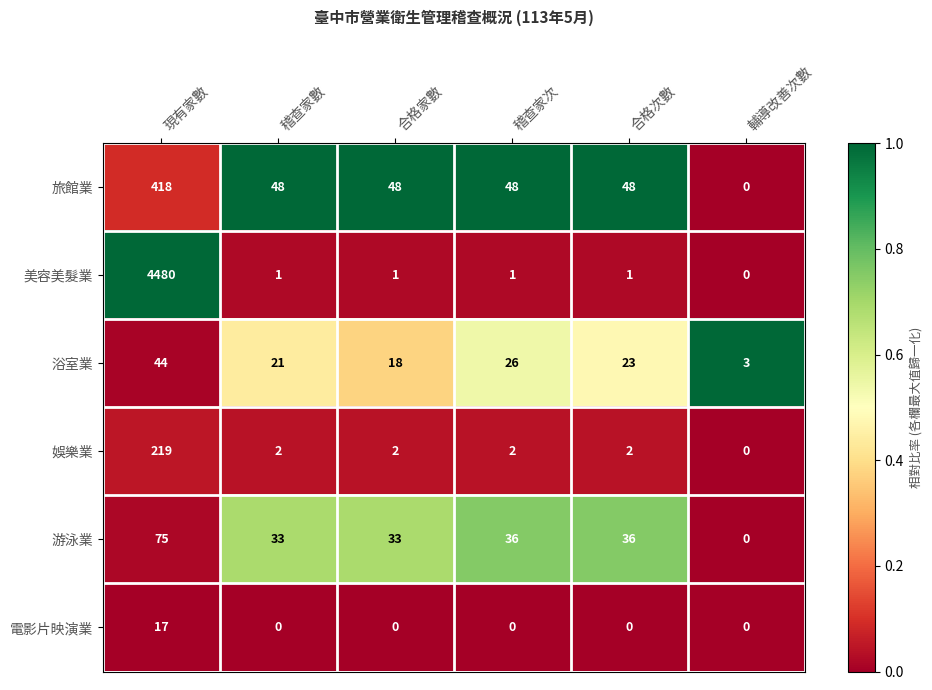

At which category is the sum across all series the highest?

現有家數